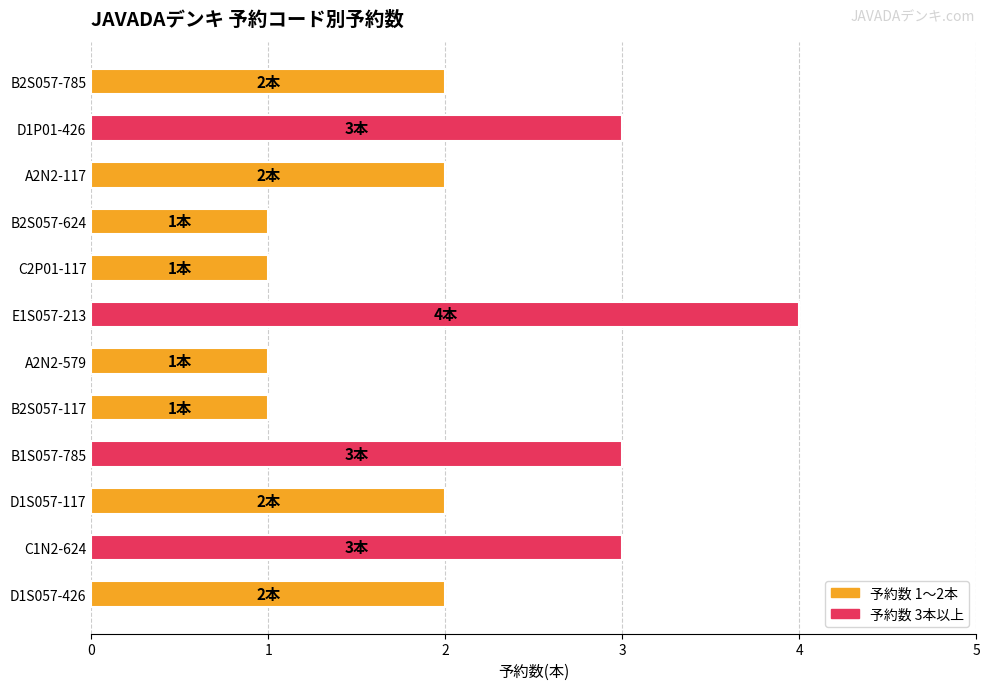

How many bars are there in total?

12